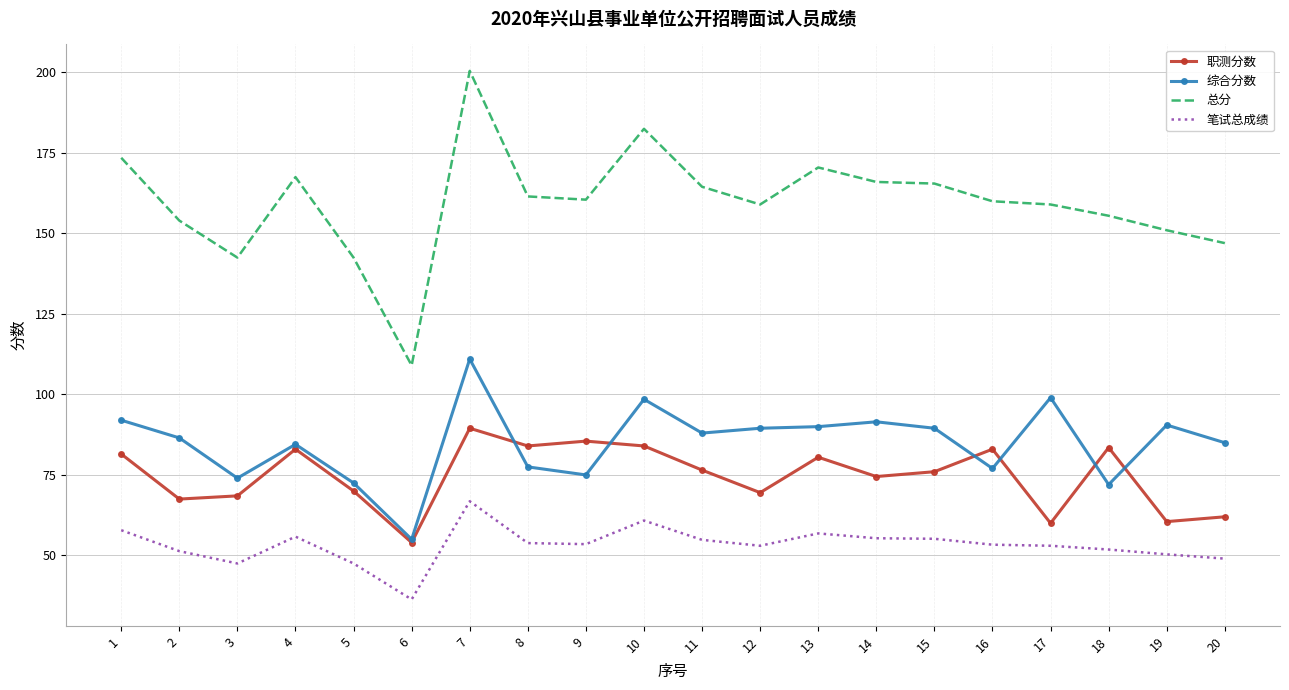

What is the spread (max minus min) of values at 15?

110.3